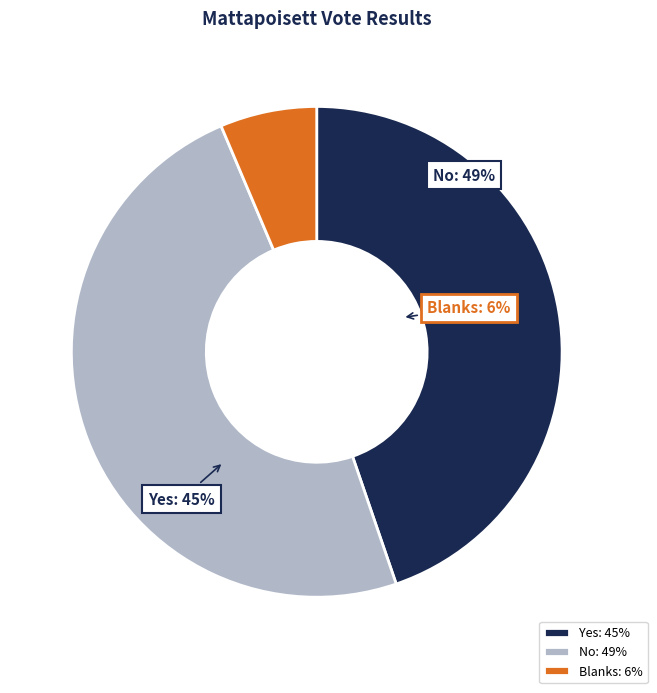

Is it true that Blanks is 1% of the pie?

False